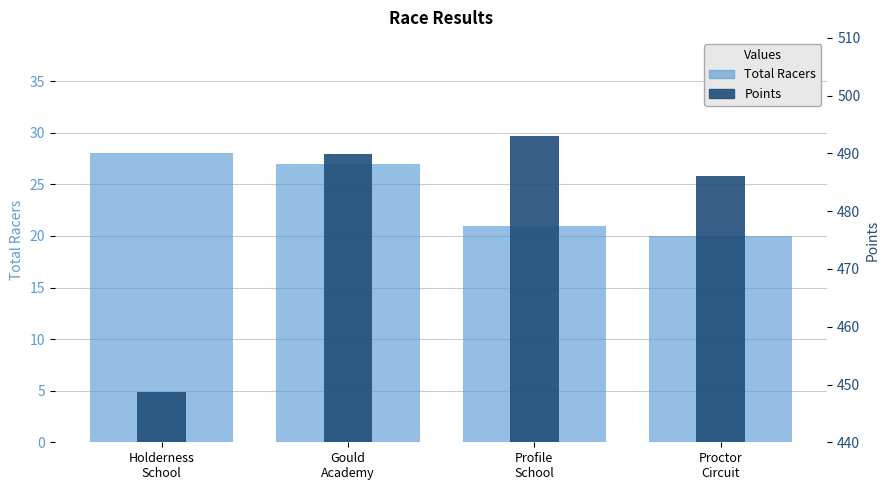

How many groups of bars are there?

4